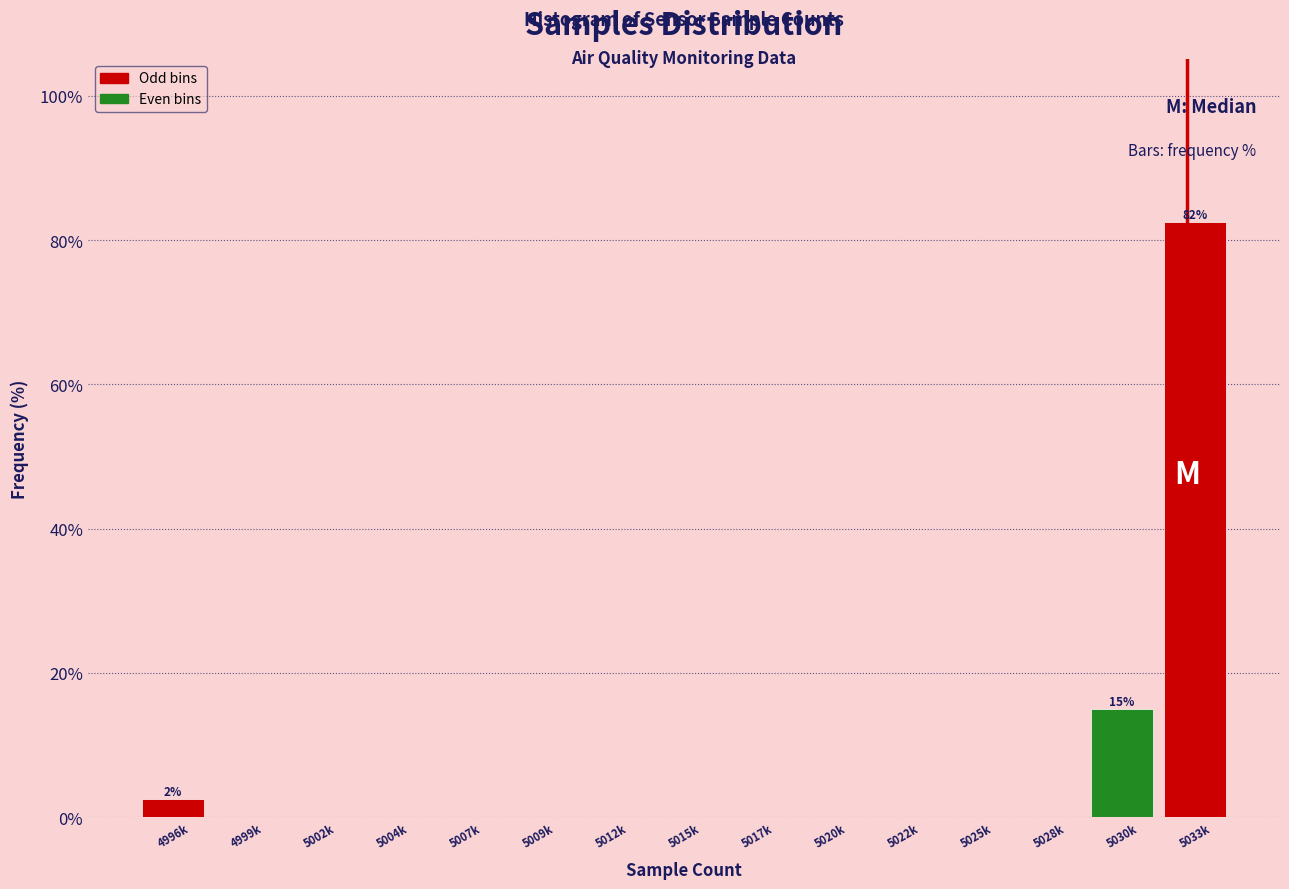

Reading left to right, what are all the values shown in this chart?

4996k=2.5	4999k=0.0	5002k=0.0	5004k=0.0	5007k=0.0	5009k=0.0	5012k=0.0	5015k=0.0	5017k=0.0	5020k=0.0	5022k=0.0	5025k=0.0	5028k=0.0	5030k=15.0	5033k=82.5